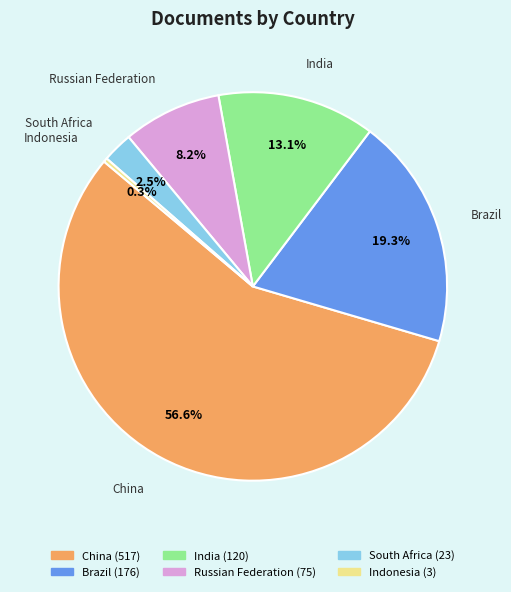

Which slice is the smallest?

Indonesia